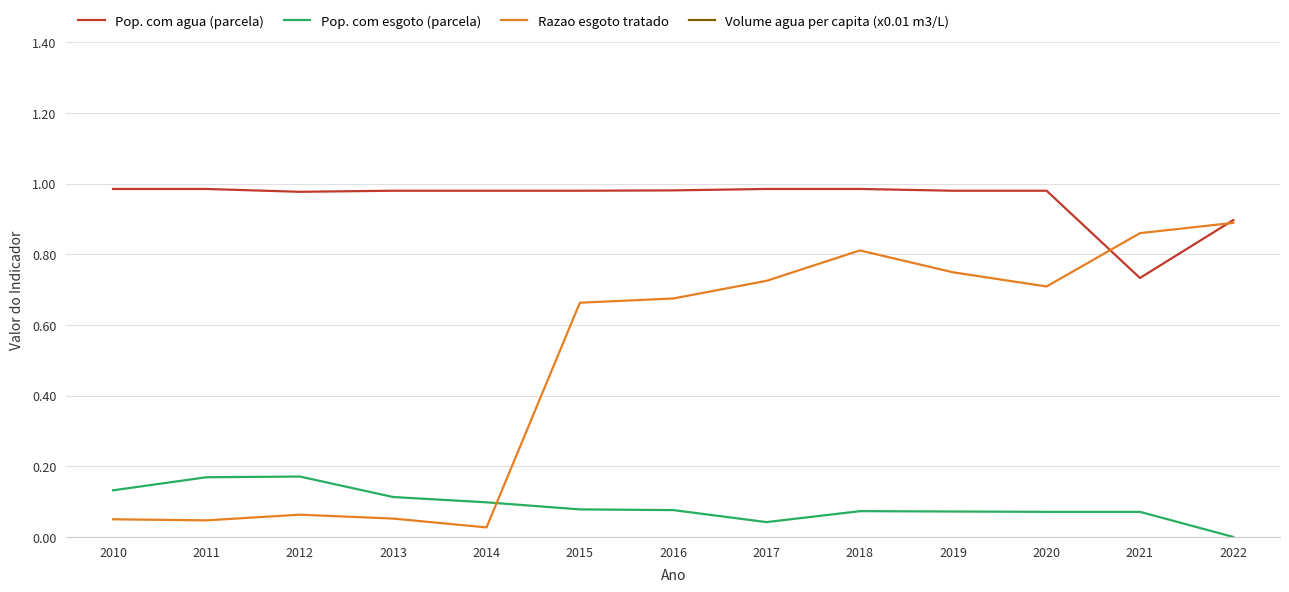

True or false: Pop. com esgoto (parcela) and Pop. com agua (parcela) cross at least once.

False